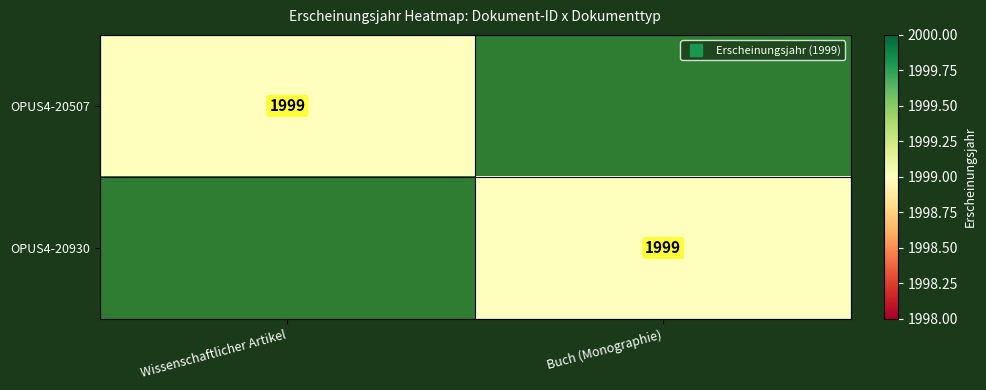

What is the total value across all series at Buch (Monographie)?

1999